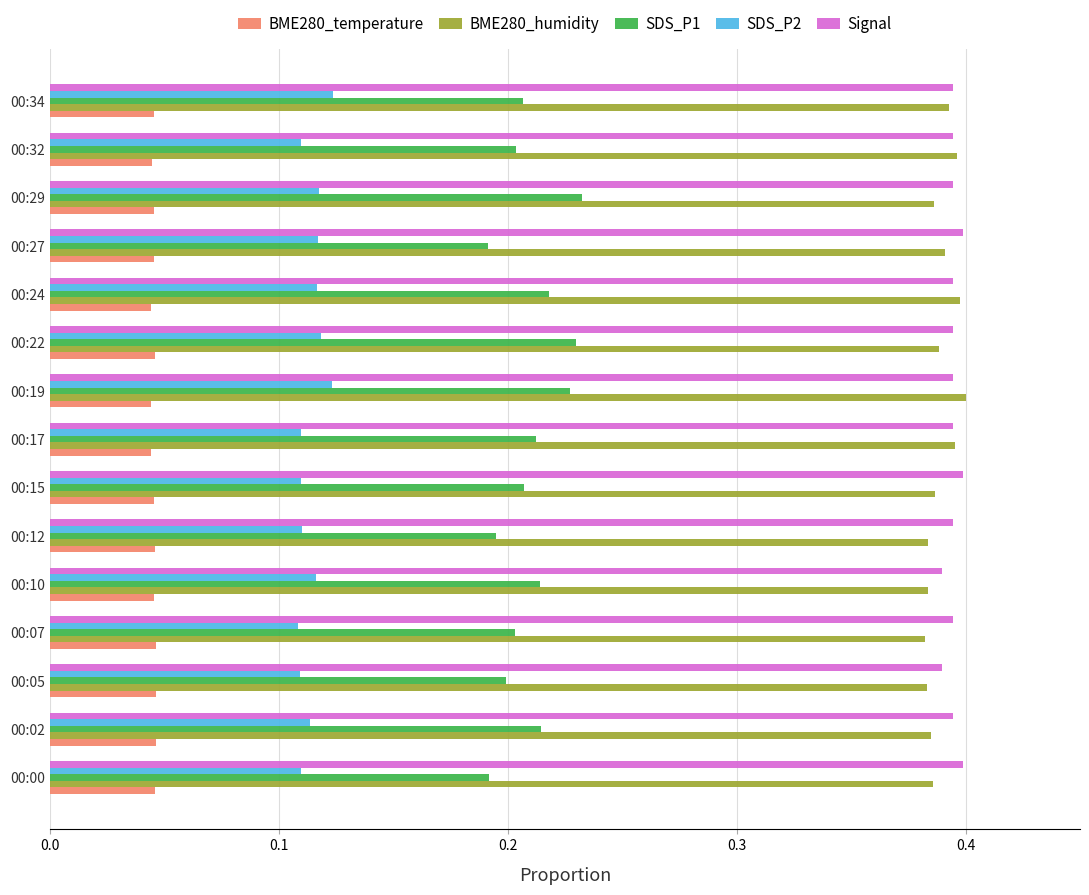

True or false: BME280_temperature has a value of 0.1 at 00:07.

False